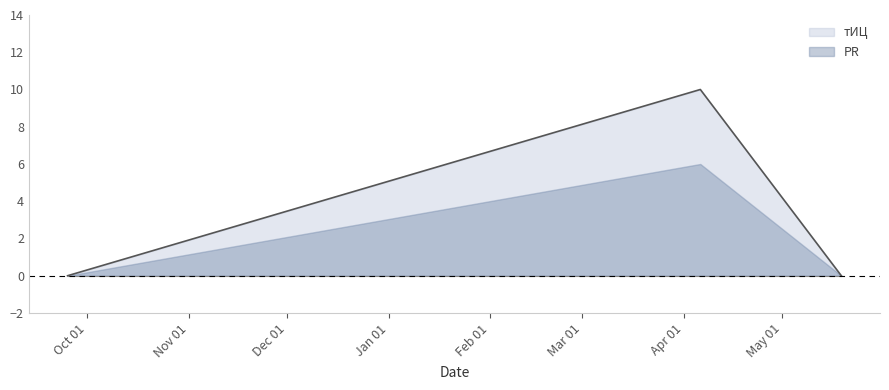

What is the change in value from 2017-04-06 to 2017-05-19?

-10